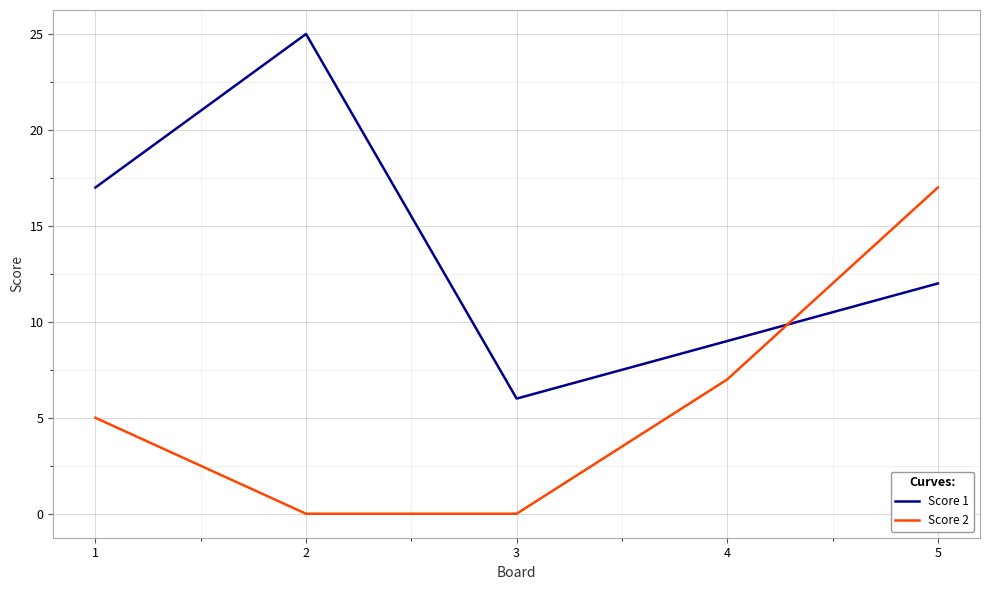

True or false: Score 1 and Score 2 cross at least once.

True